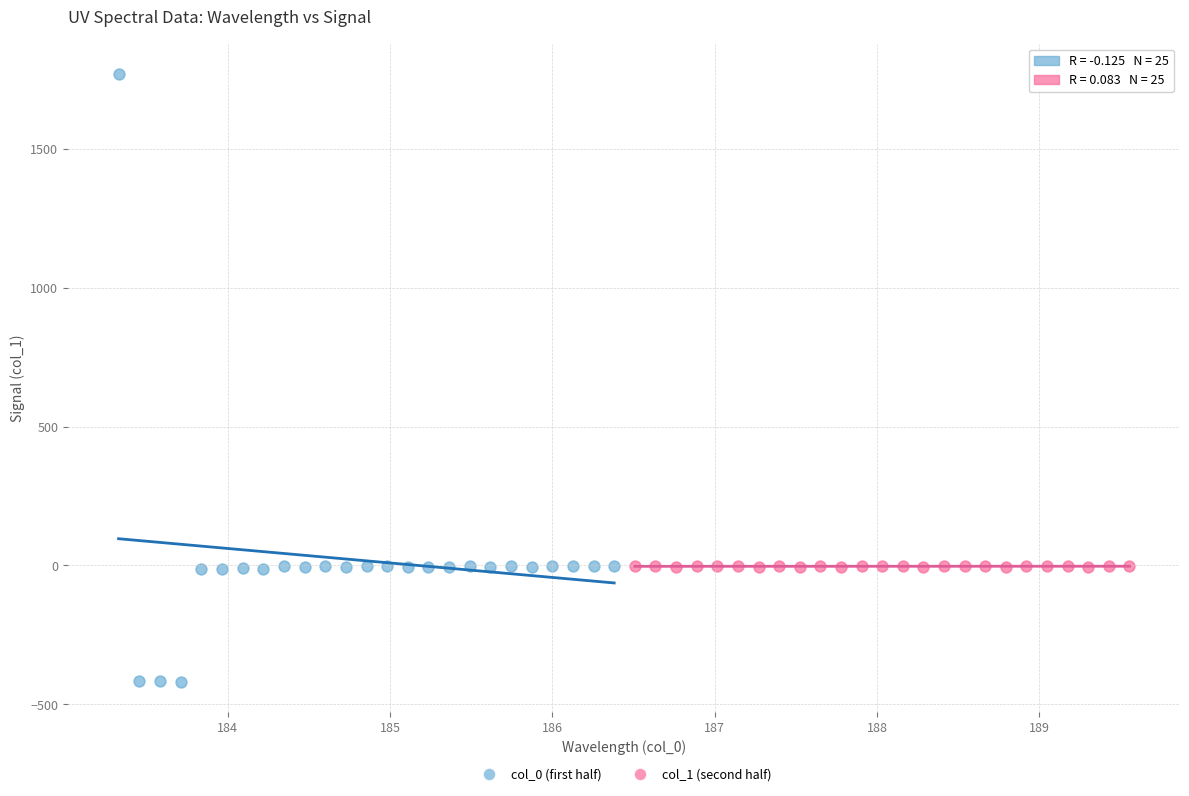

Which series has the largest Y range (max minus min)?

col_0 (first half)